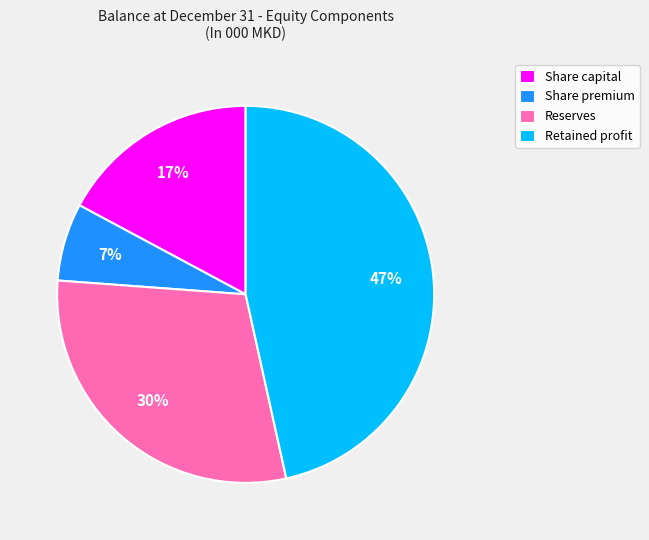

Combined, do Share capital and Reserves account for over 50%?

No